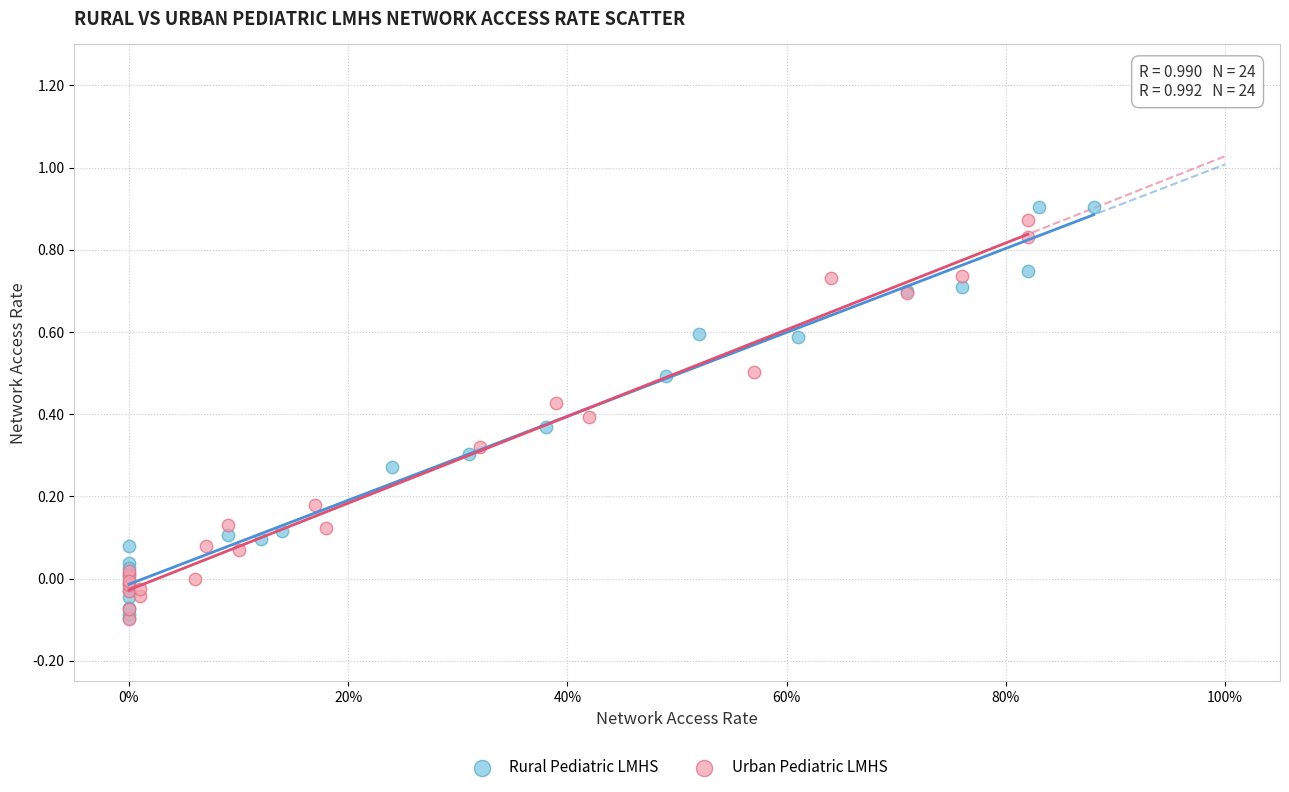

What are all the series names shown in the legend?

Rural Pediatric LMHS, Urban Pediatric LMHS